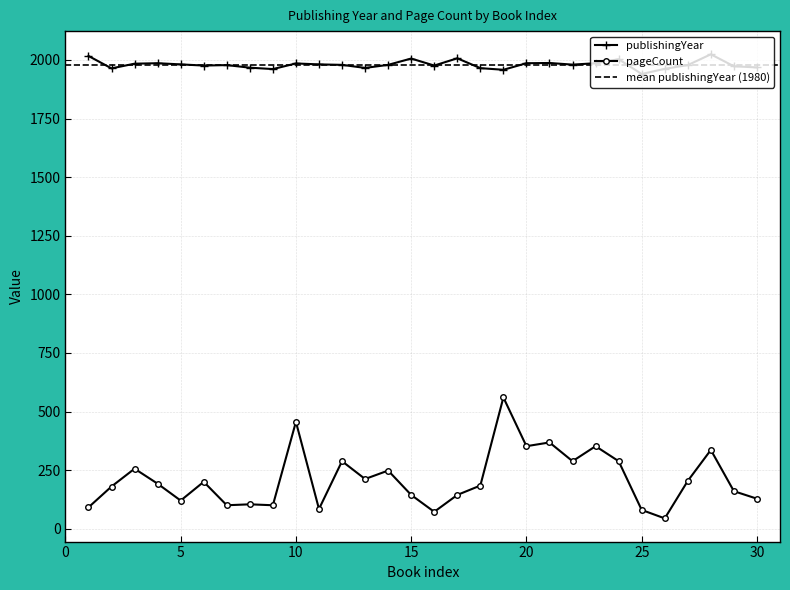

In pageCount, how many points are higher than both neighbors (excluding endpoints)?

10